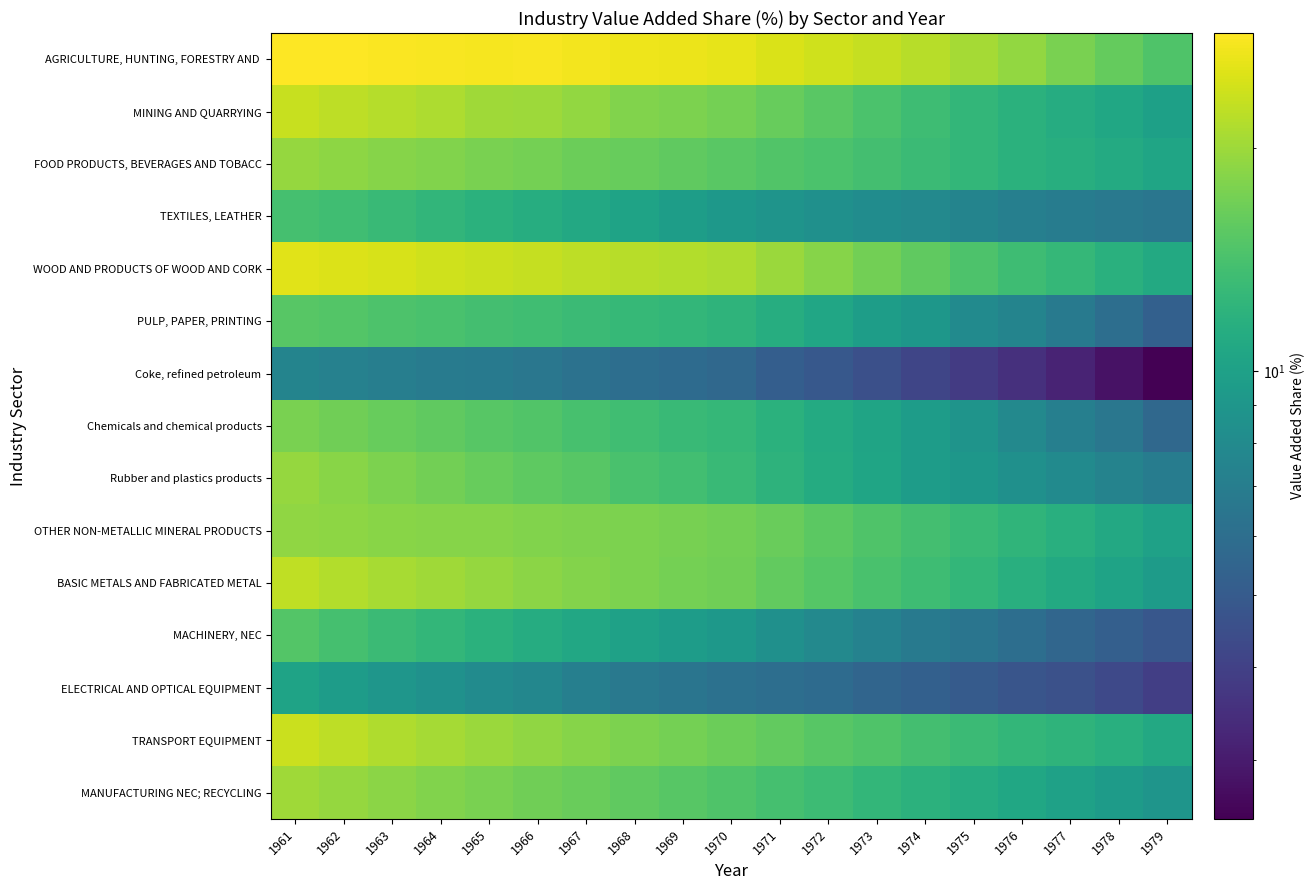

Rank the series by their maximum value, from lowest to highest.

Coke, refined petroleum, ELECTRICAL AND OPTICAL EQUIPMENT, TEXTILES, LEATHER, MACHINERY, NEC, PULP, PAPER, PRINTING, Chemicals and chemical products, OTHER NON-METALLIC MINERAL PRODUCTS, Rubber and plastics products, FOOD PRODUCTS, BEVERAGES AND TOBACC, MANUFACTURING NEC; RECYCLING, BASIC METALS AND FABRICATED METAL, MINING AND QUARRYING, TRANSPORT EQUIPMENT, WOOD AND PRODUCTS OF WOOD AND CORK, AGRICULTURE, HUNTING, FORESTRY AND